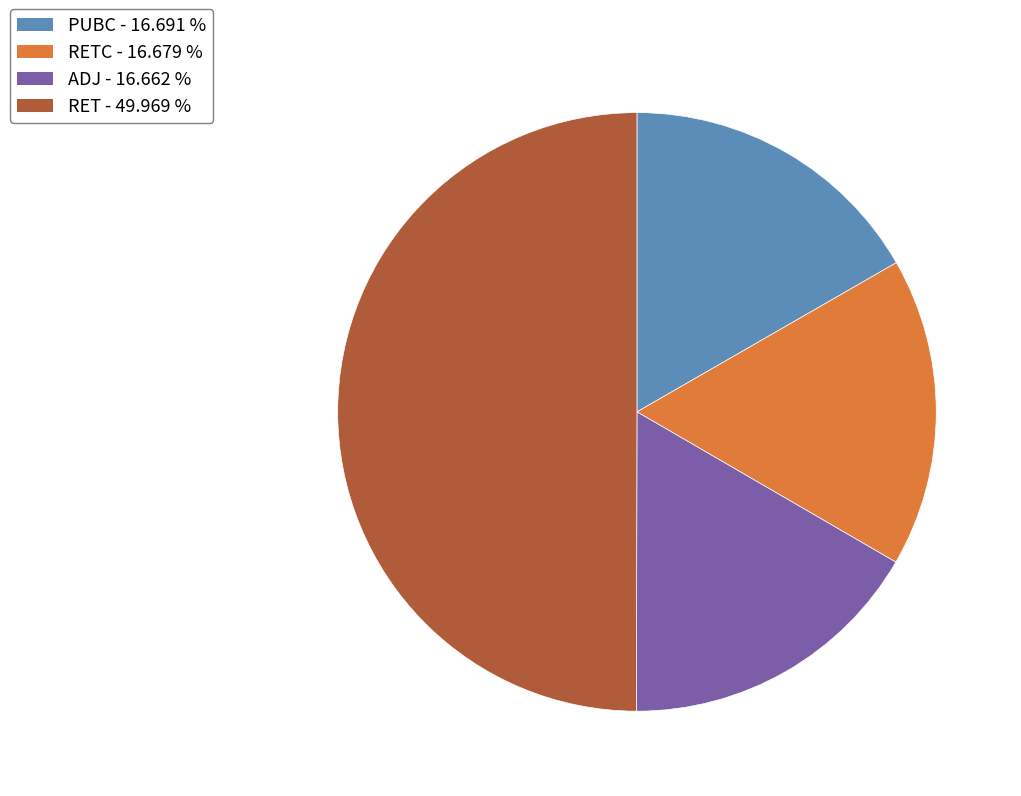

Which slice is the largest?

RET - 49.969 %